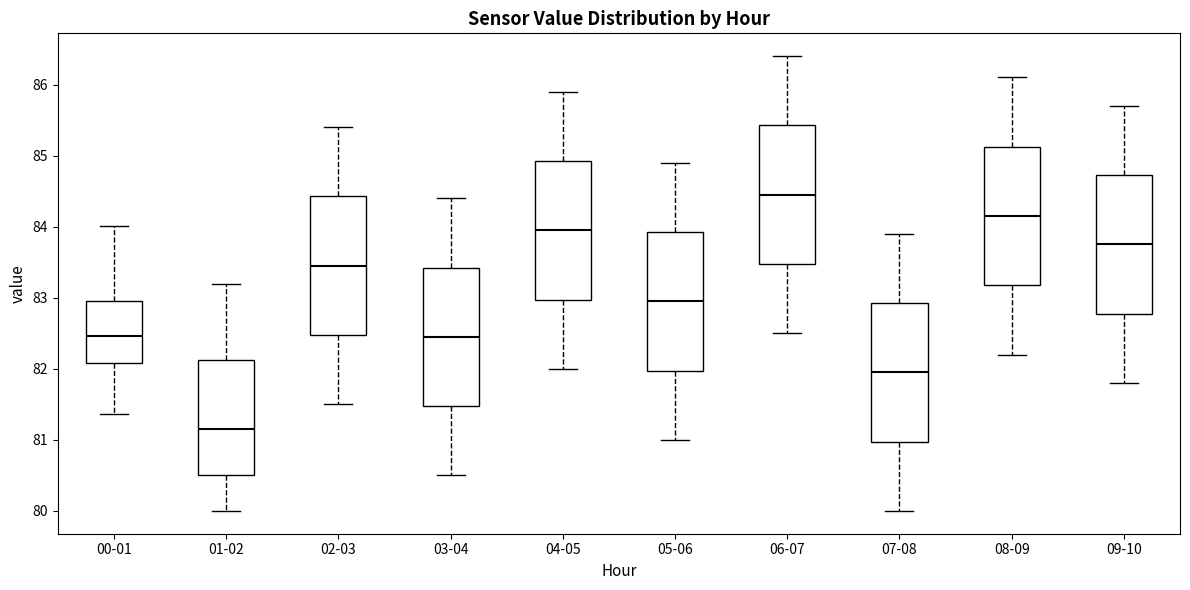

Which box's median line is the lowest?

01-02